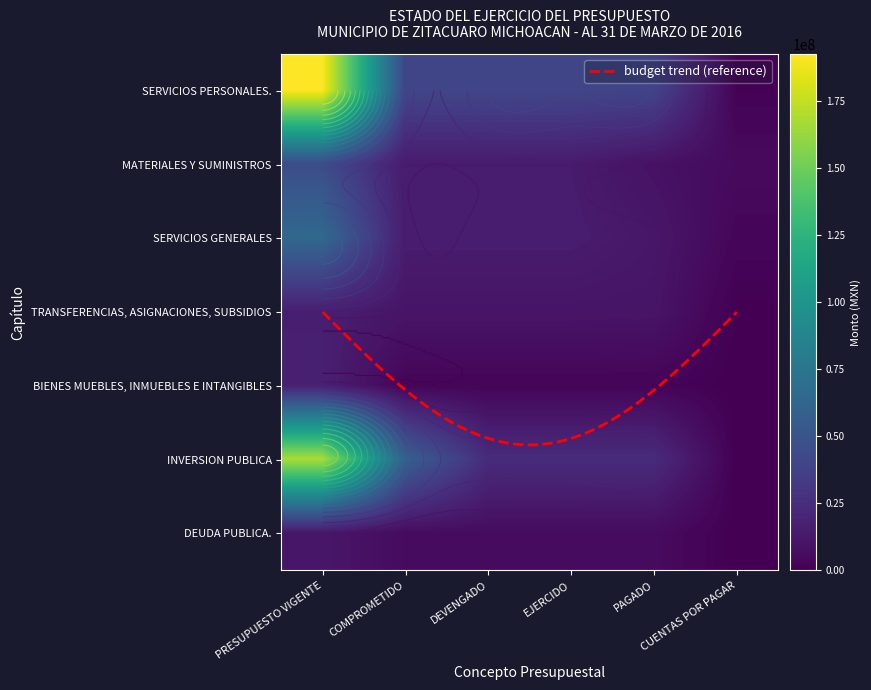

Which series changed the most between DEVENGADO and PAGADO?

MATERIALES Y SUMINISTROS